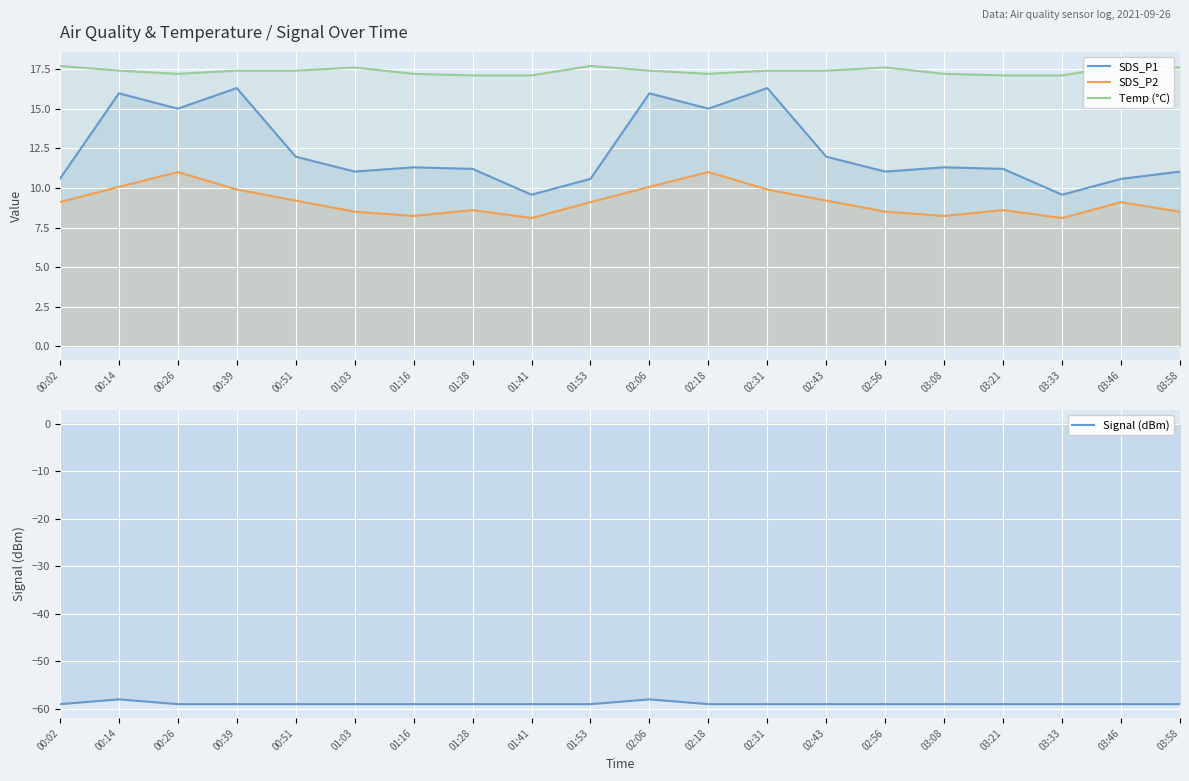

True or false: SDS_P2 and Temp (°C) intersect in this chart.

False